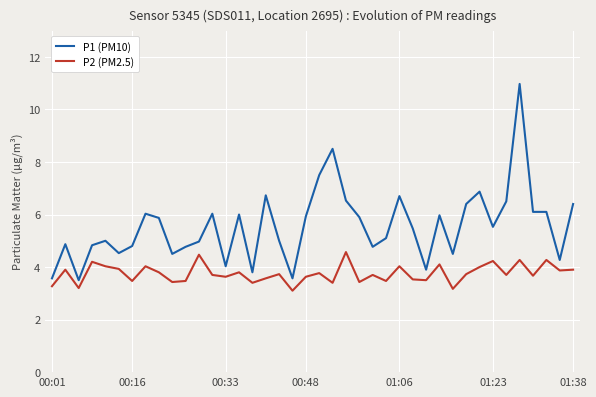

Rank the series by their maximum value, from highest to lowest.

P1 (PM10), P2 (PM2.5)